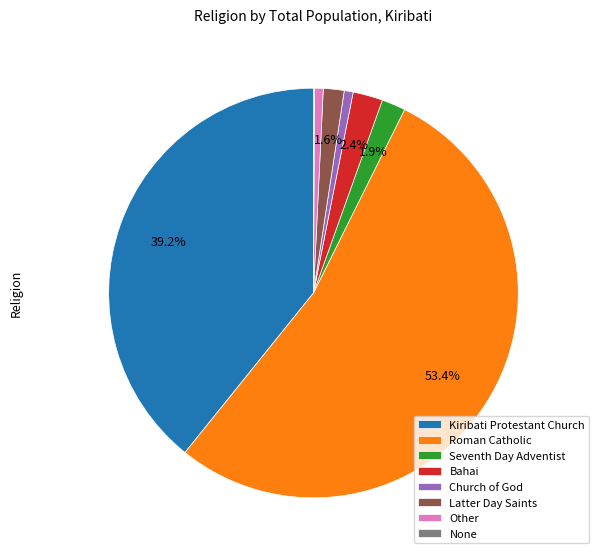

To the nearest percent, what percentage of the pie is Roman Catholic?

53%